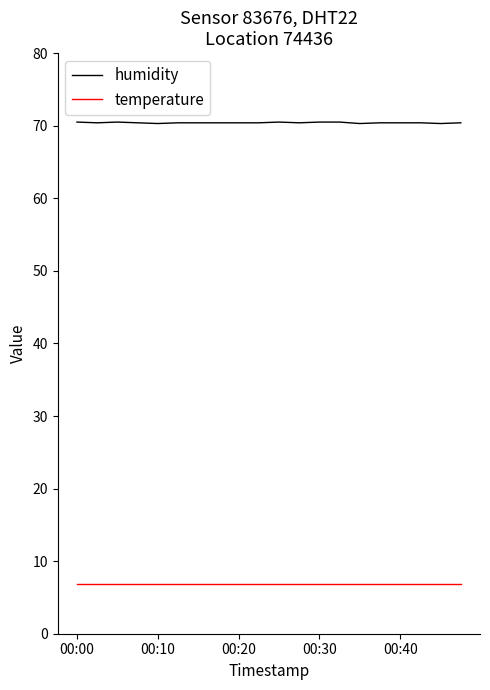

Which series has the widest spread of values?

humidity